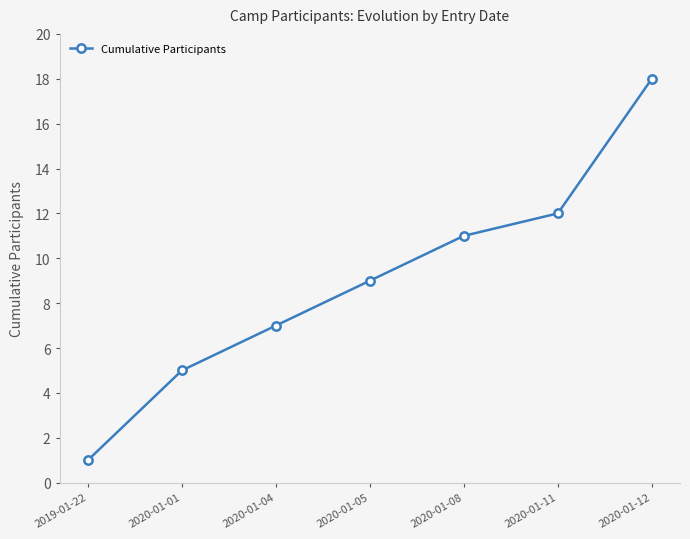

Is it true that the value at 2020-01-12 is 10?

False